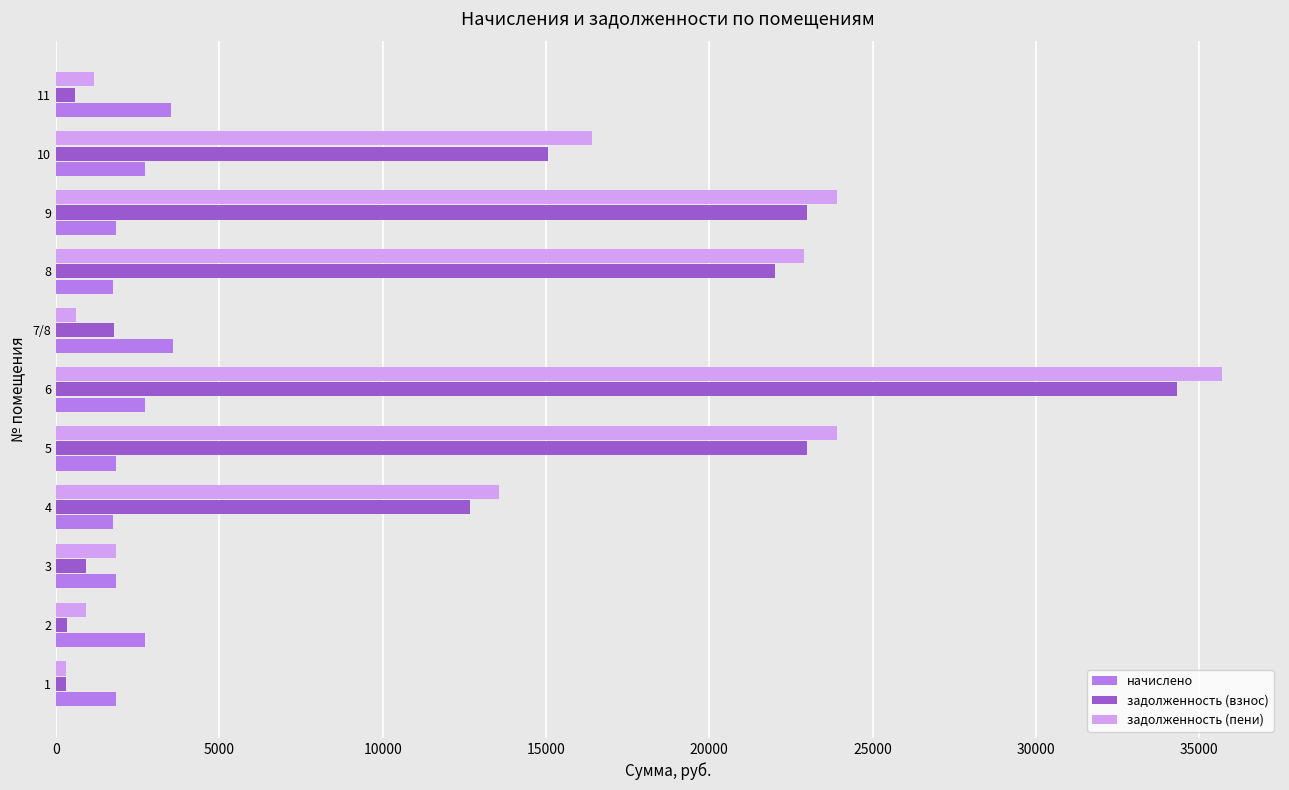

The value of задолженность (пени) at 5 is 8091.8. True or false?

False